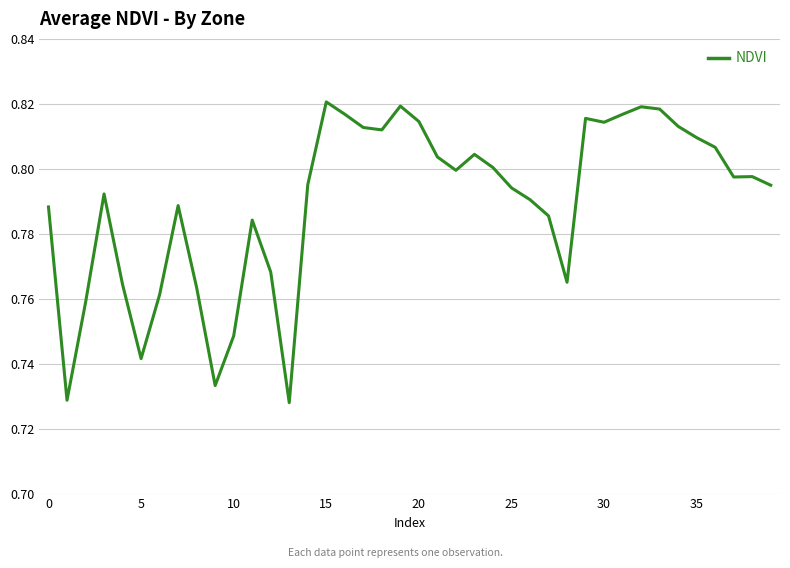

How many points are lower than both their immediate neighbors (excluding endpoints)?

9